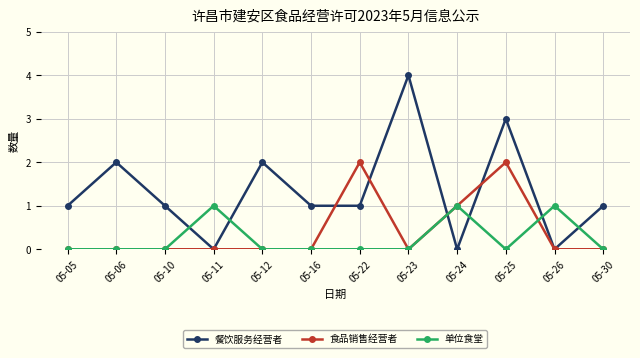

What is the value of the 餐饮服务经营者 point at the 7th from the left?

1